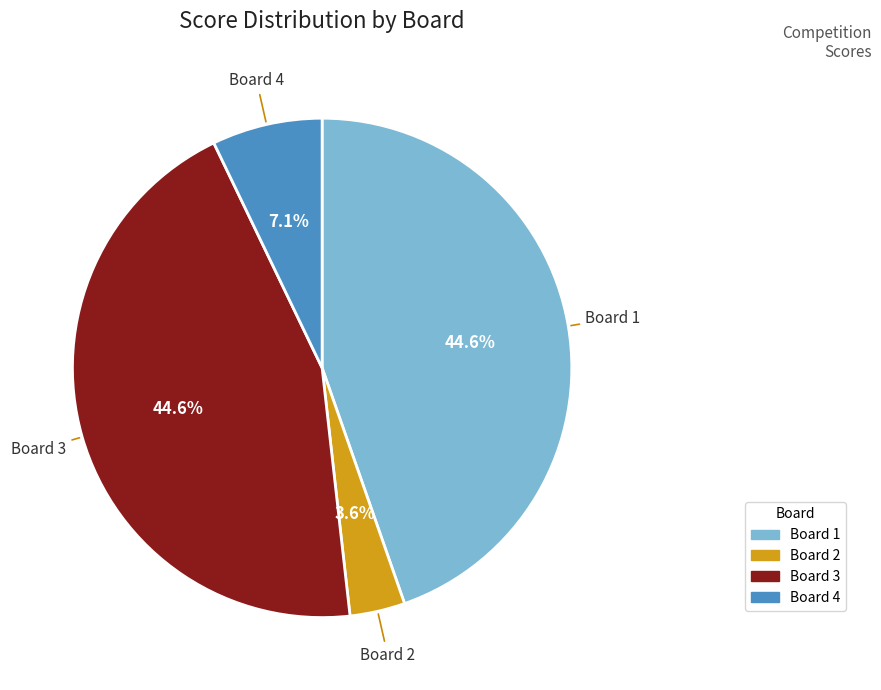

To the nearest percent, what percentage of the pie is Board 4?

7%